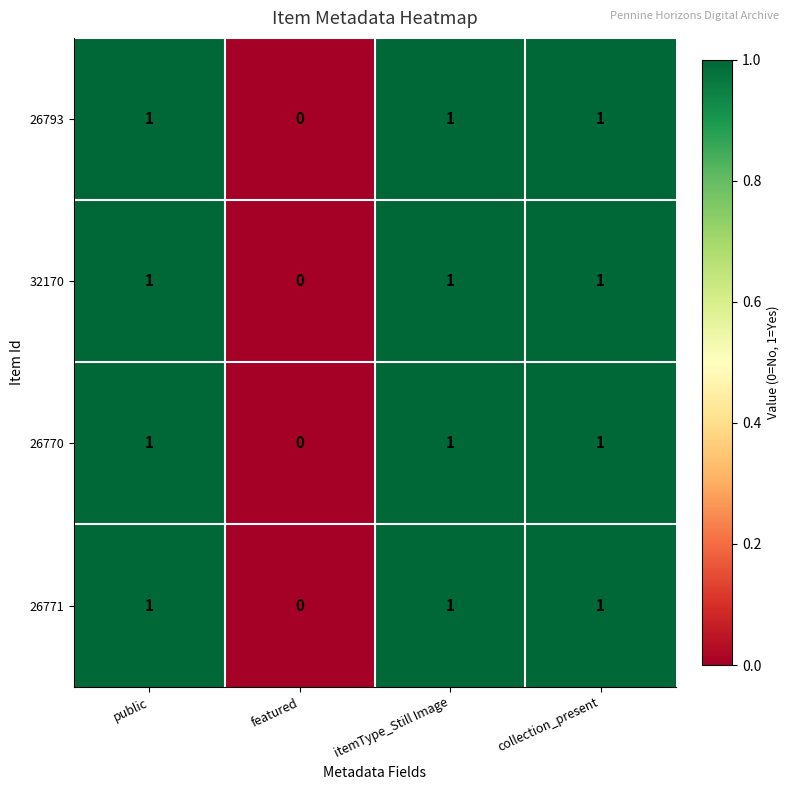

Count the 26771 values in the range 1 to 2.

3